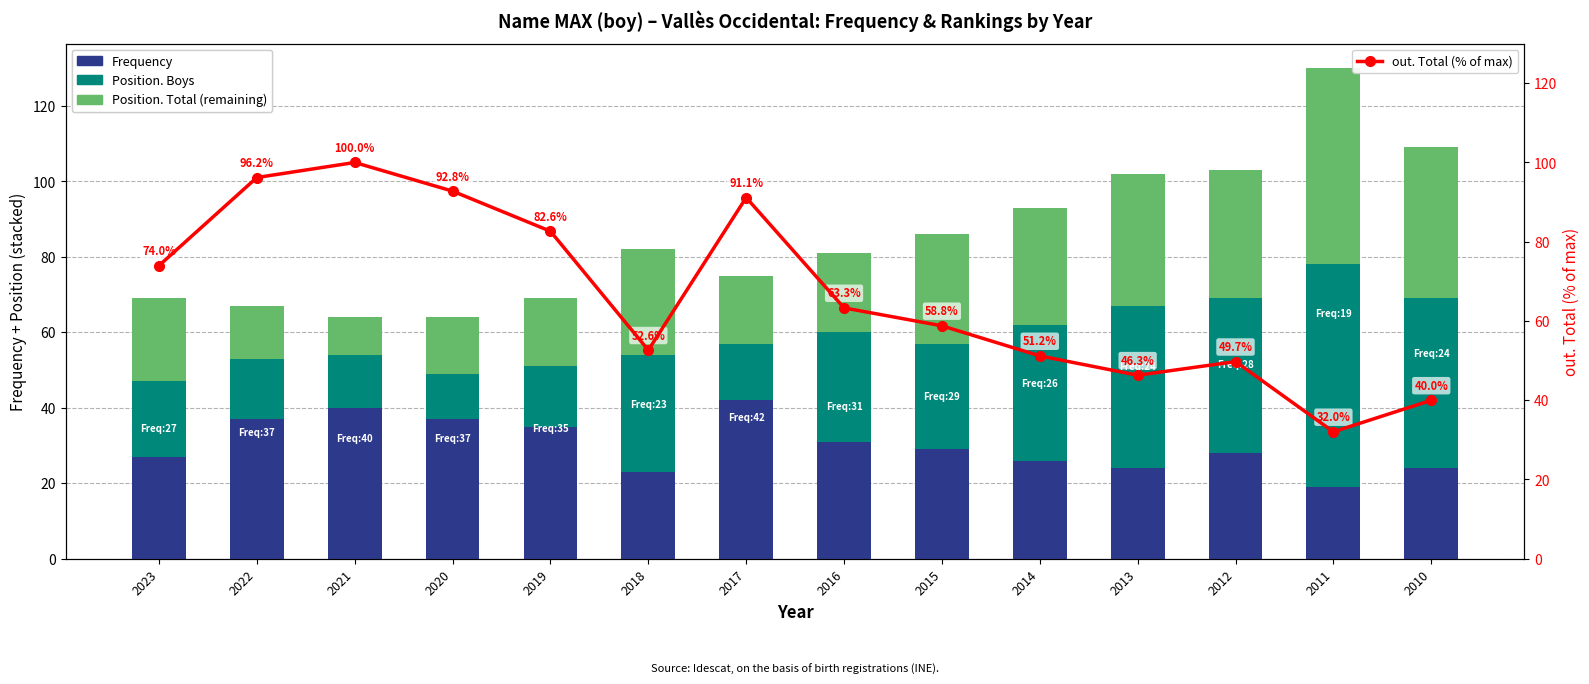

What is the lowest value of the out. Total (% of max) series?

32.0